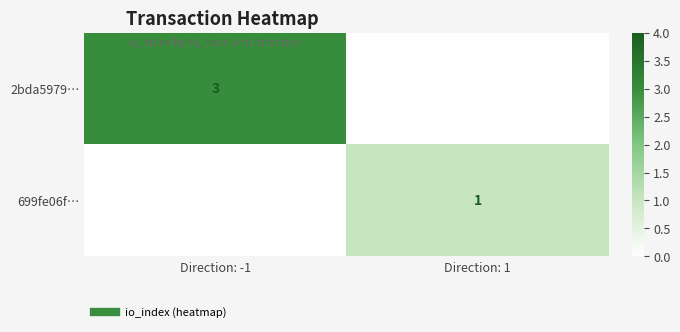

Rank the series by their average value, from highest to lowest.

2bda5979…, 699fe06f…